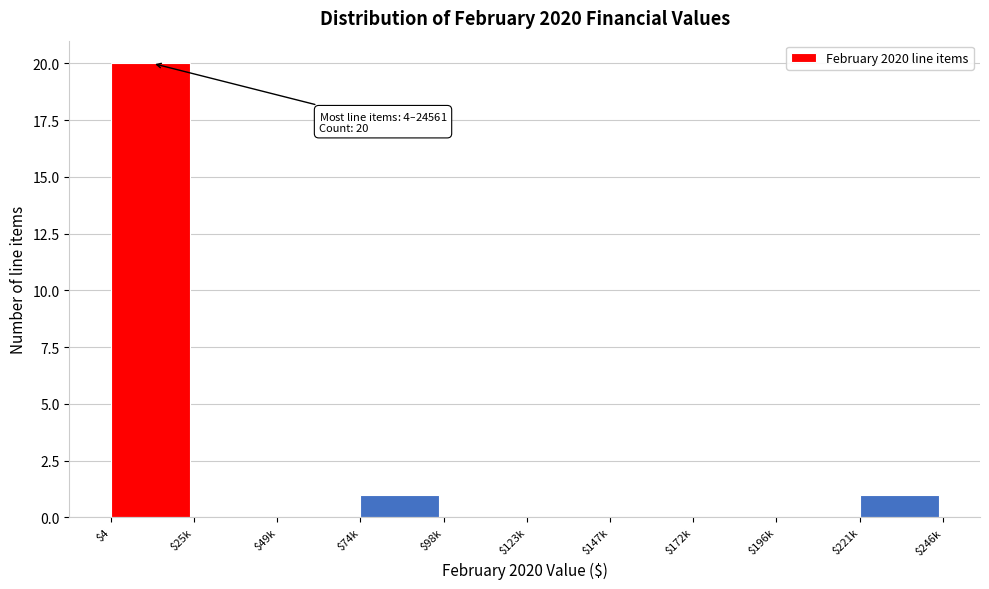

The chart shows a value of 1 at $221k. True or false?

True